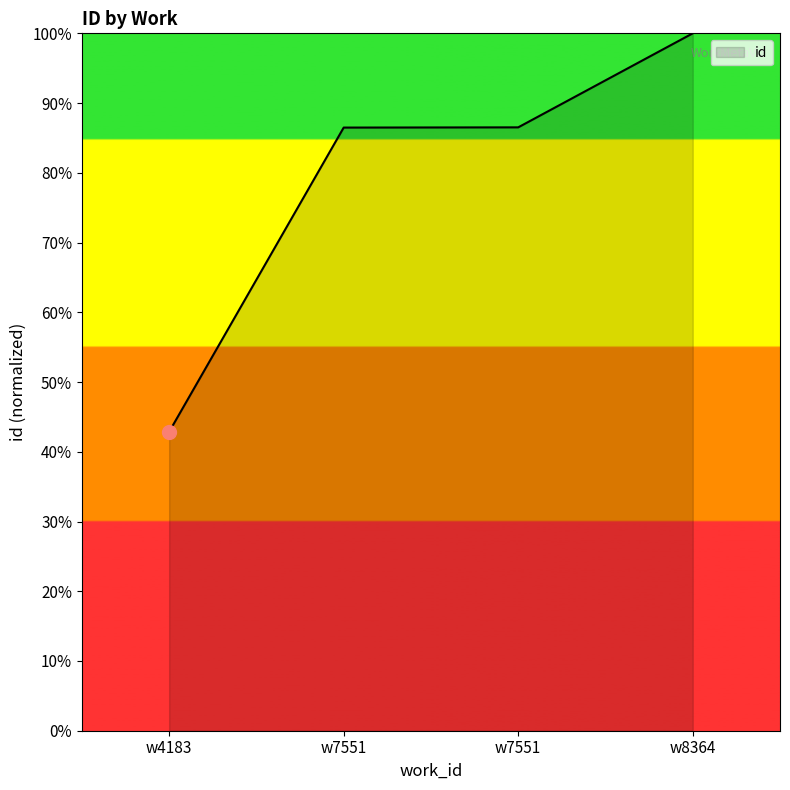

Reading left to right, transcribe all the data shown in this chart.

42.9	86.5	86.5	100.0